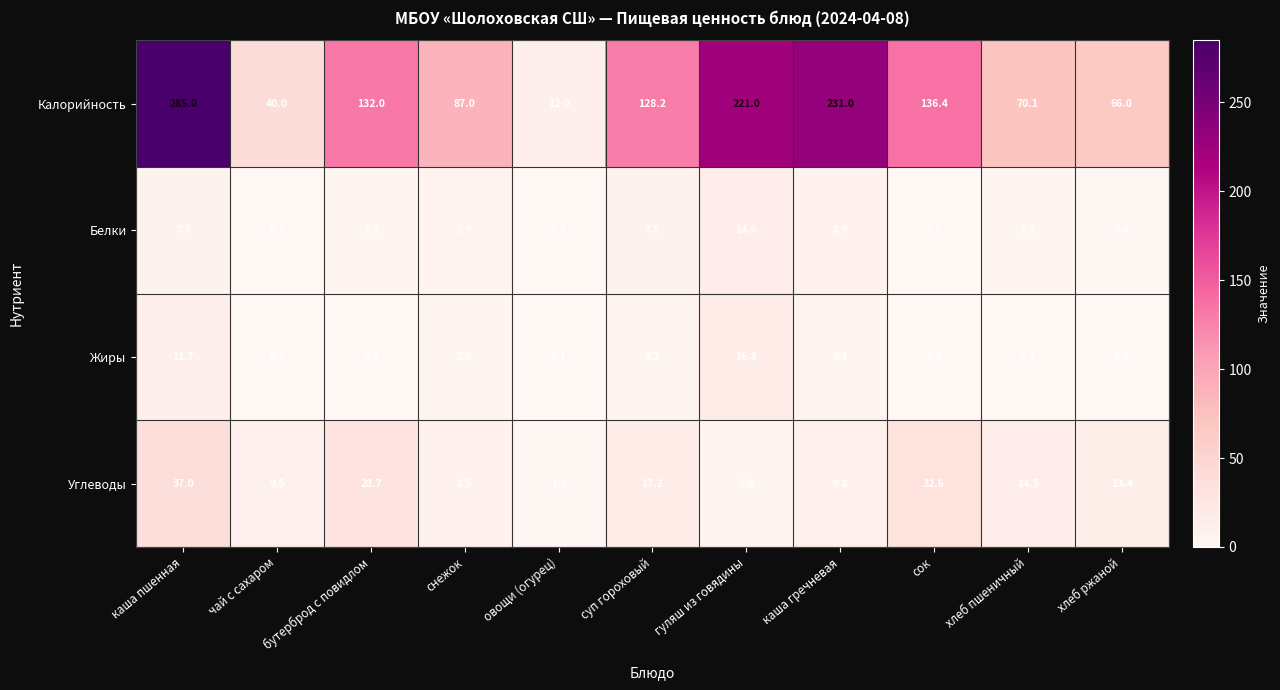

Where does the Калорийность series first go above 128?

каша пшенная